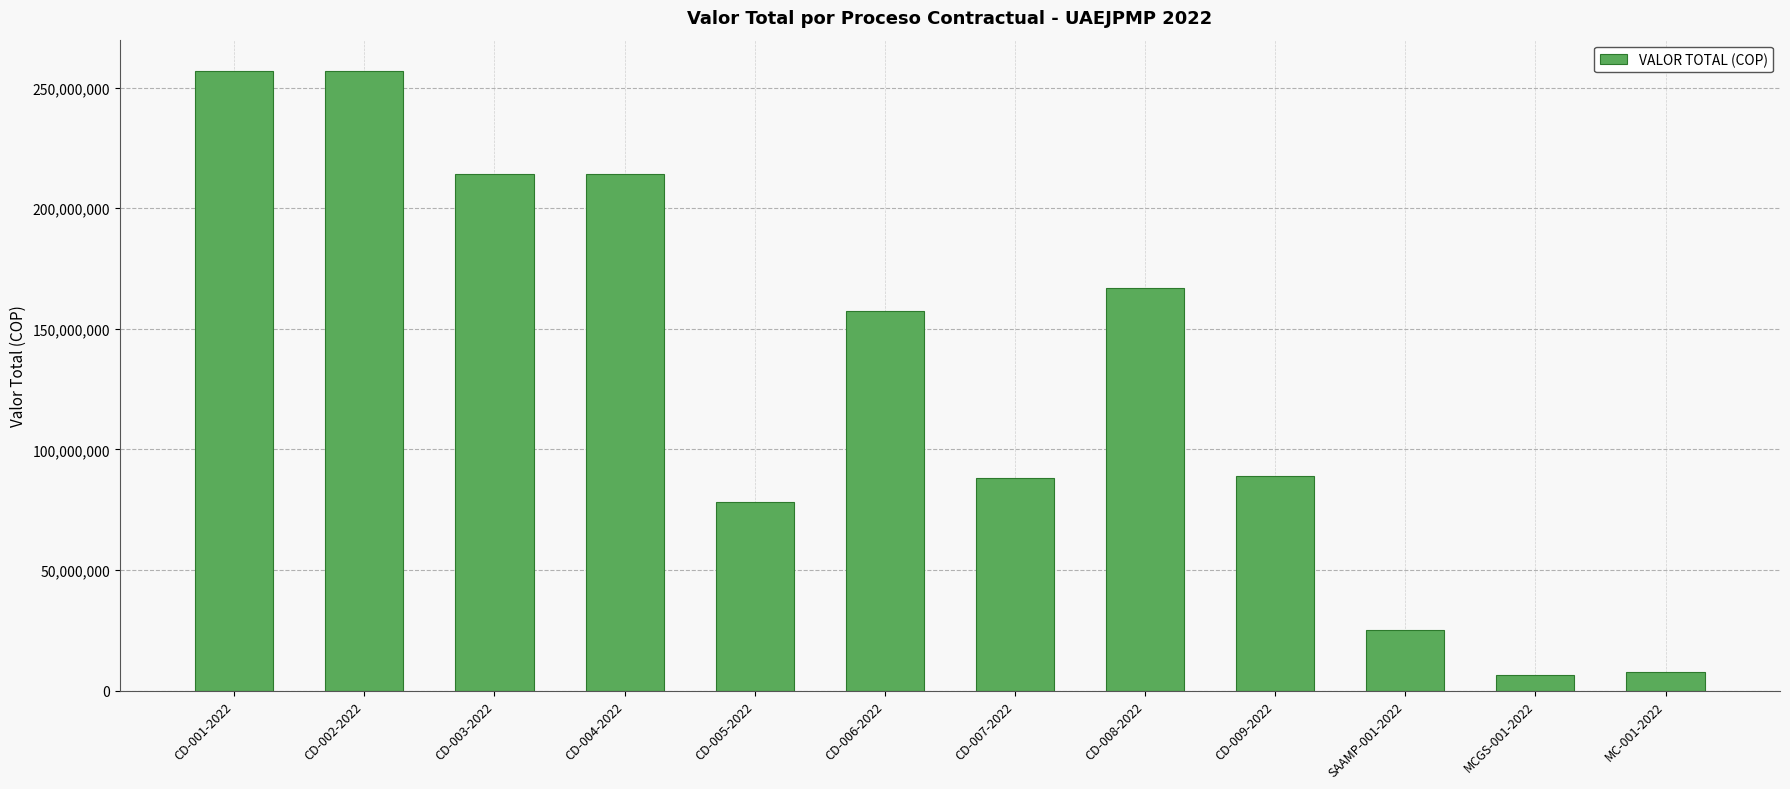

What is the value of the 3rd bar from the left?

214200000